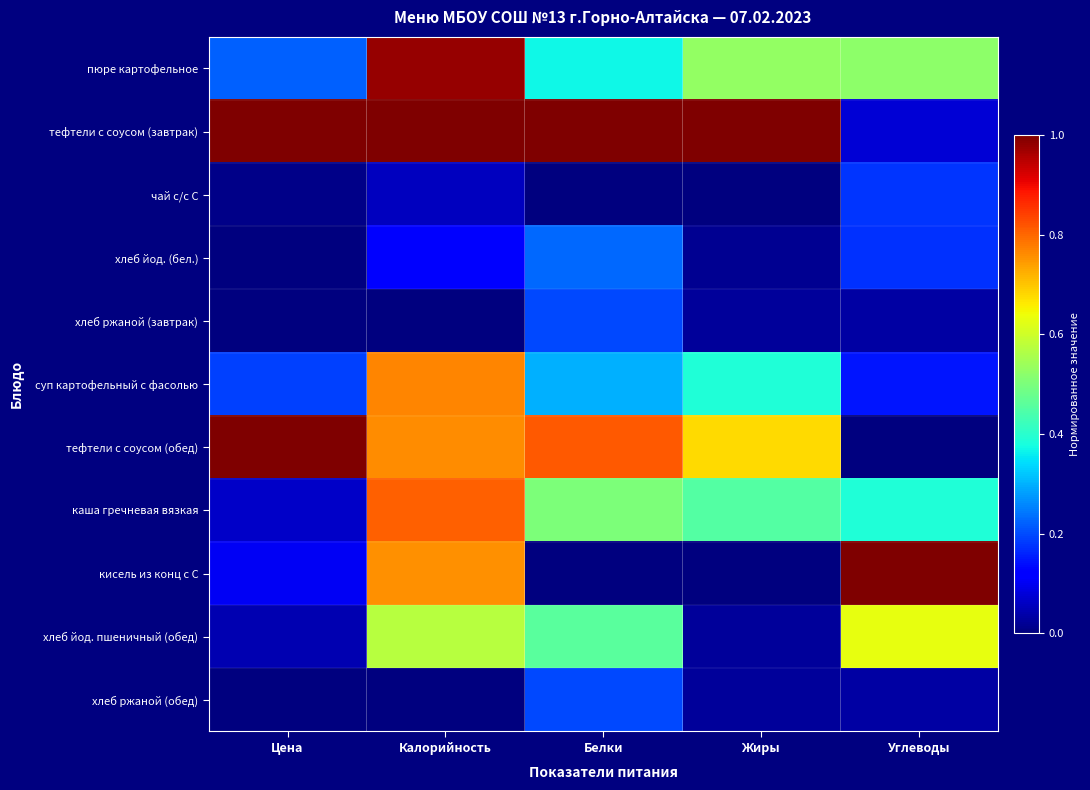

Which has a higher value, Жиры or Углеводы?

Жиры